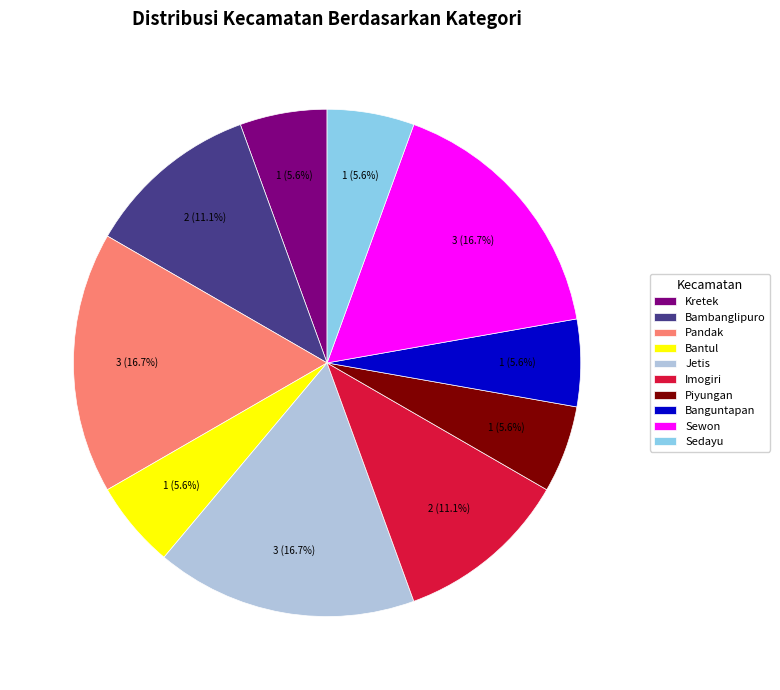

To the nearest percent, what is the combined percentage of Sedayu and Kretek?

11%